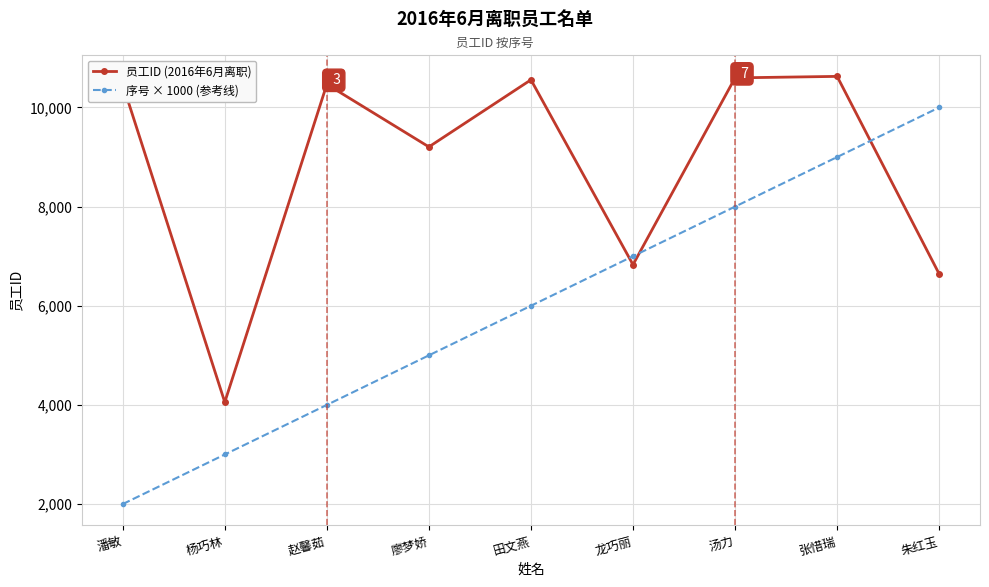

What is the difference between the maximum and second lowest values in the 员工ID (2016年6月离职) series?

3985